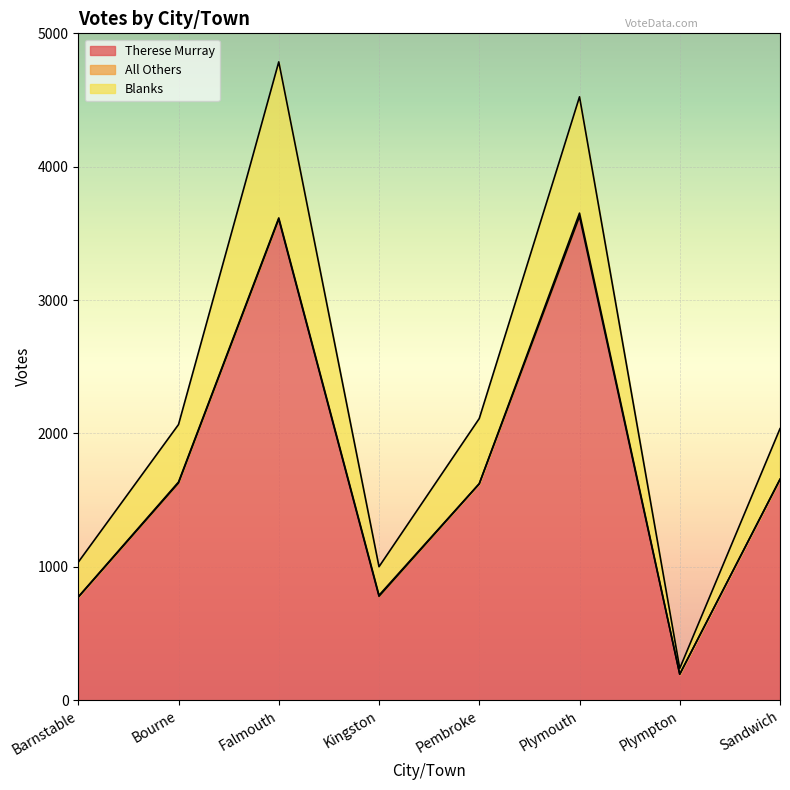

True or false: Therese Murray and Blanks cross at least once.

False